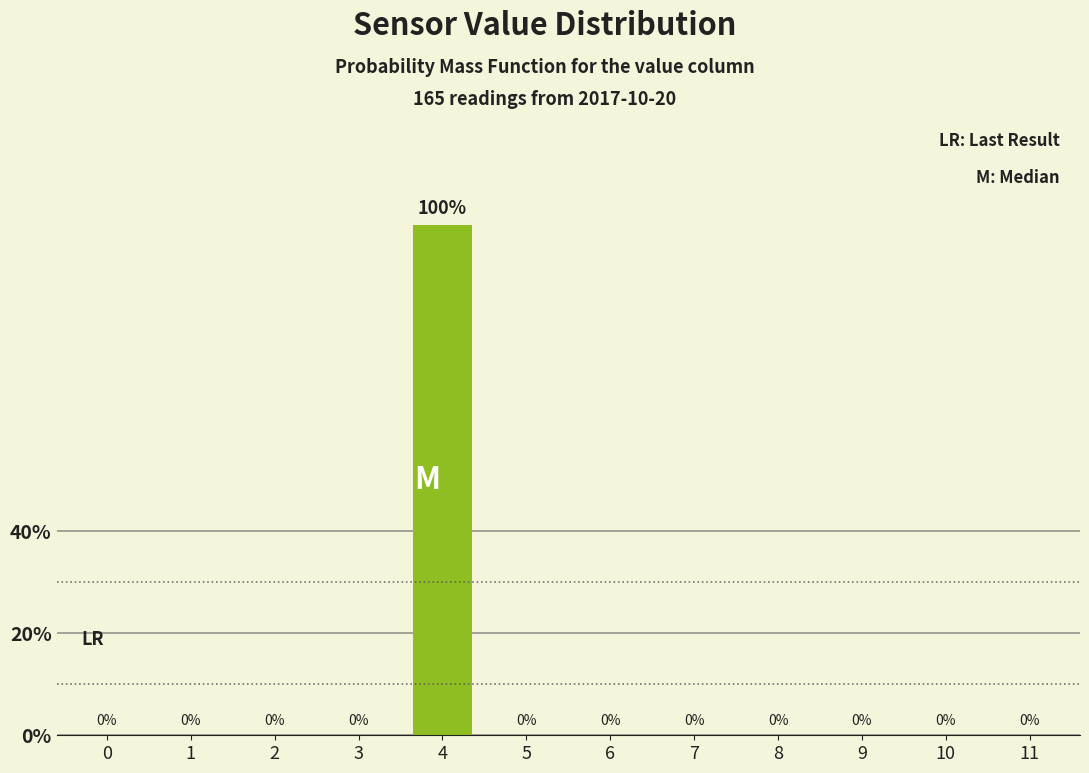

Reading left to right, list all the values displayed in this chart.

0=0	1=0	2=0	3=0	4=100	5=0	6=0	7=0	8=0	9=0	10=0	11=0